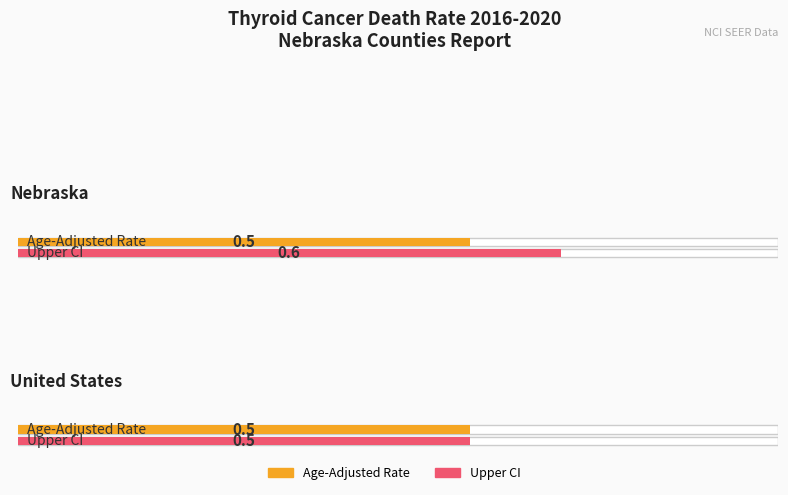

At which category does the chart reach its peak across all series?

Nebraska